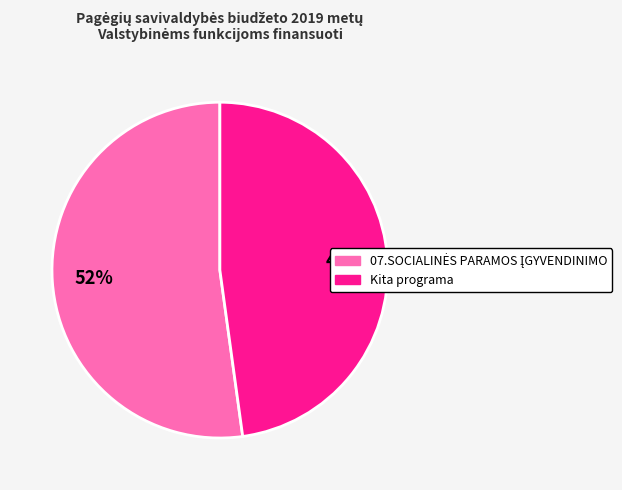

To the nearest percent, what is the difference between the largest and smallest slice percentages?

4%